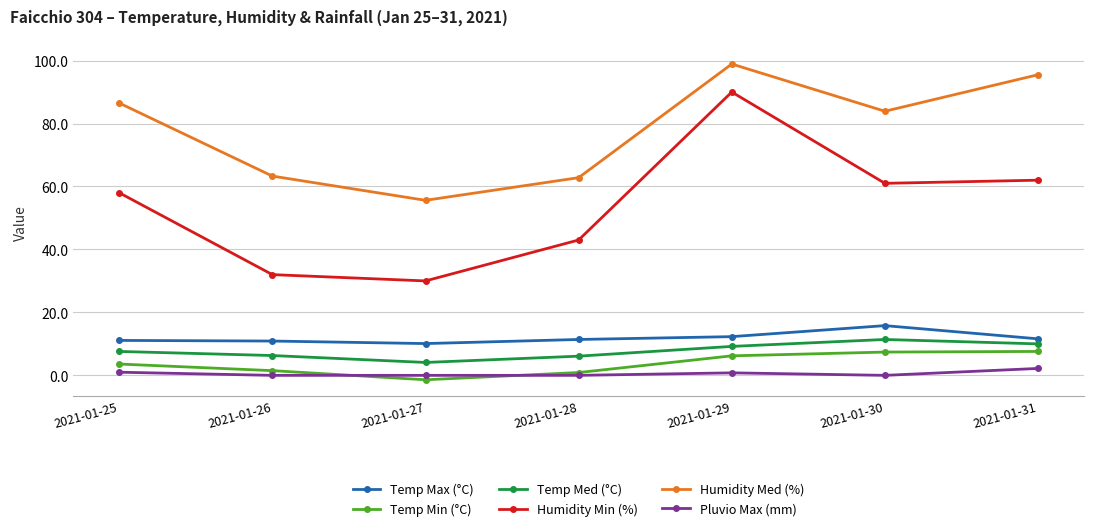

What is the total value across all series at 2021-01-28?

124.2